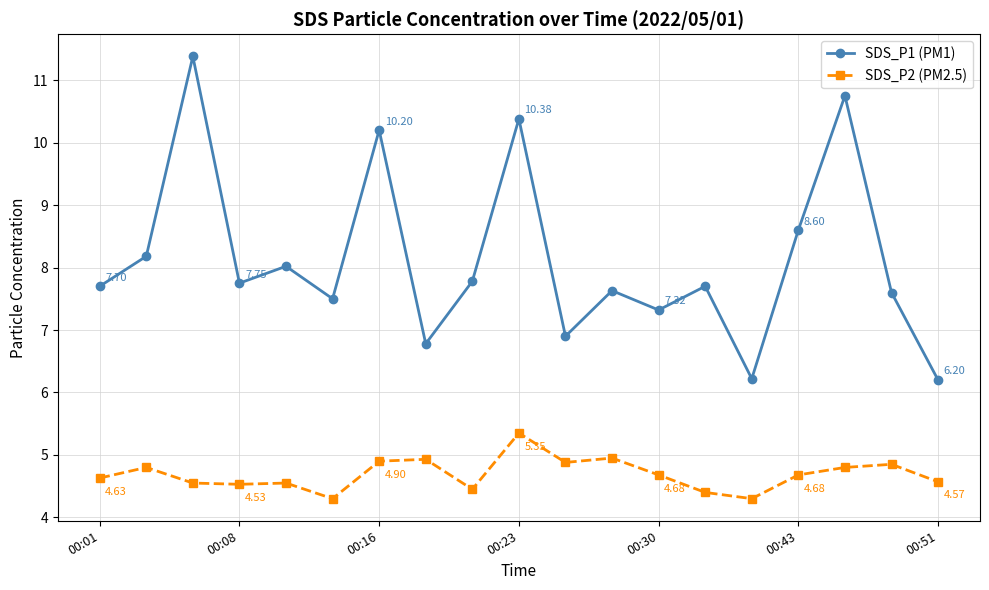

True or false: SDS_P1 (PM1) and SDS_P2 (PM2.5) cross at least once.

False